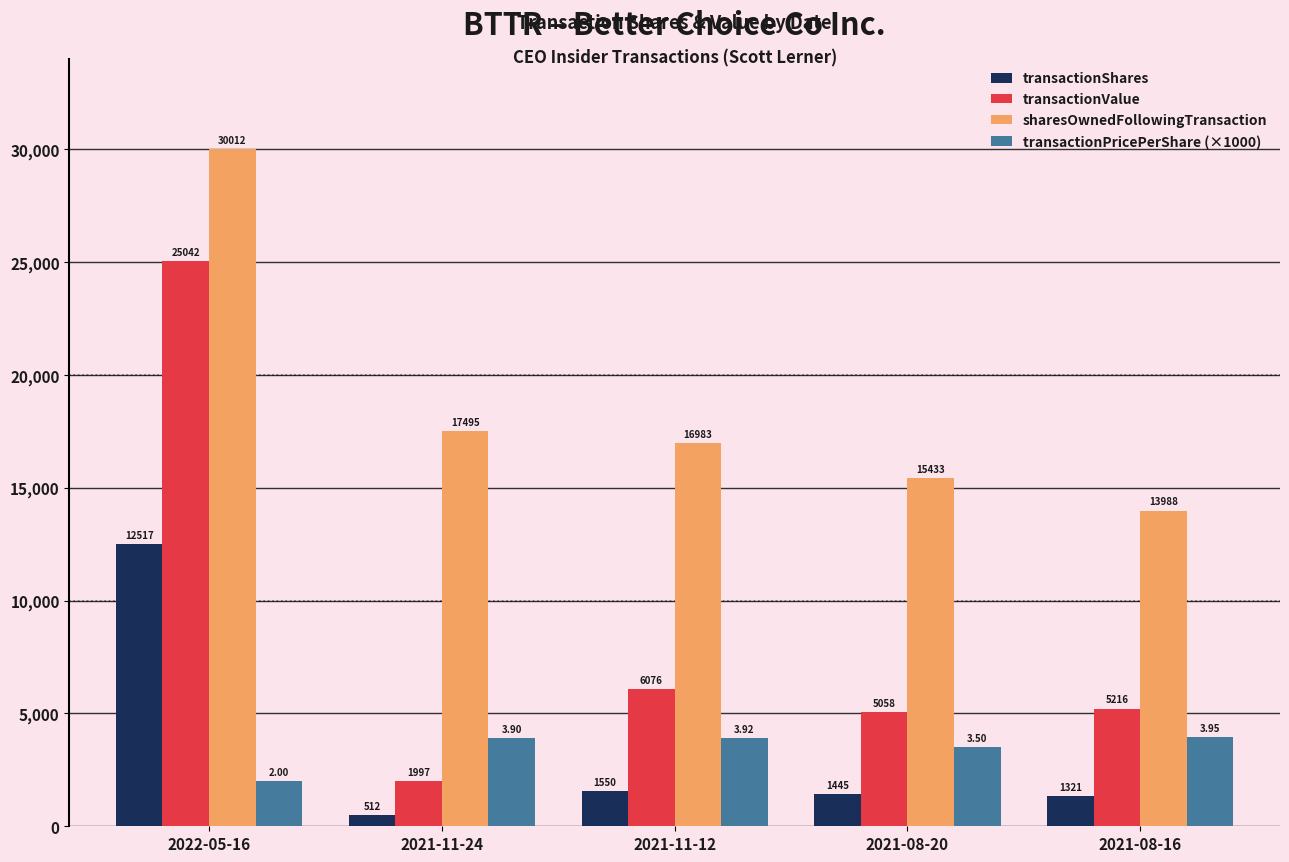

What are all the series names shown in the legend?

transactionShares, transactionValue, sharesOwnedFollowingTransaction, transactionPricePerShare (×1000)